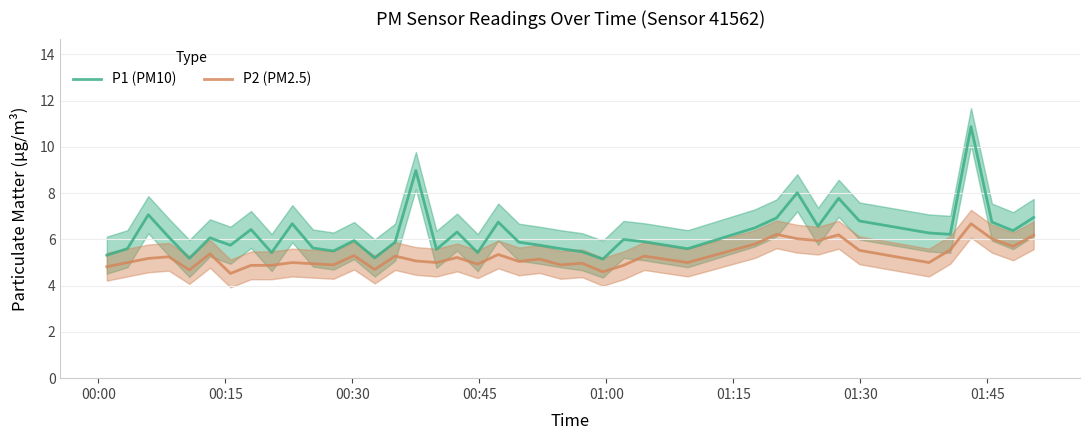

How many data points in P1 (PM10) are above 6?

20